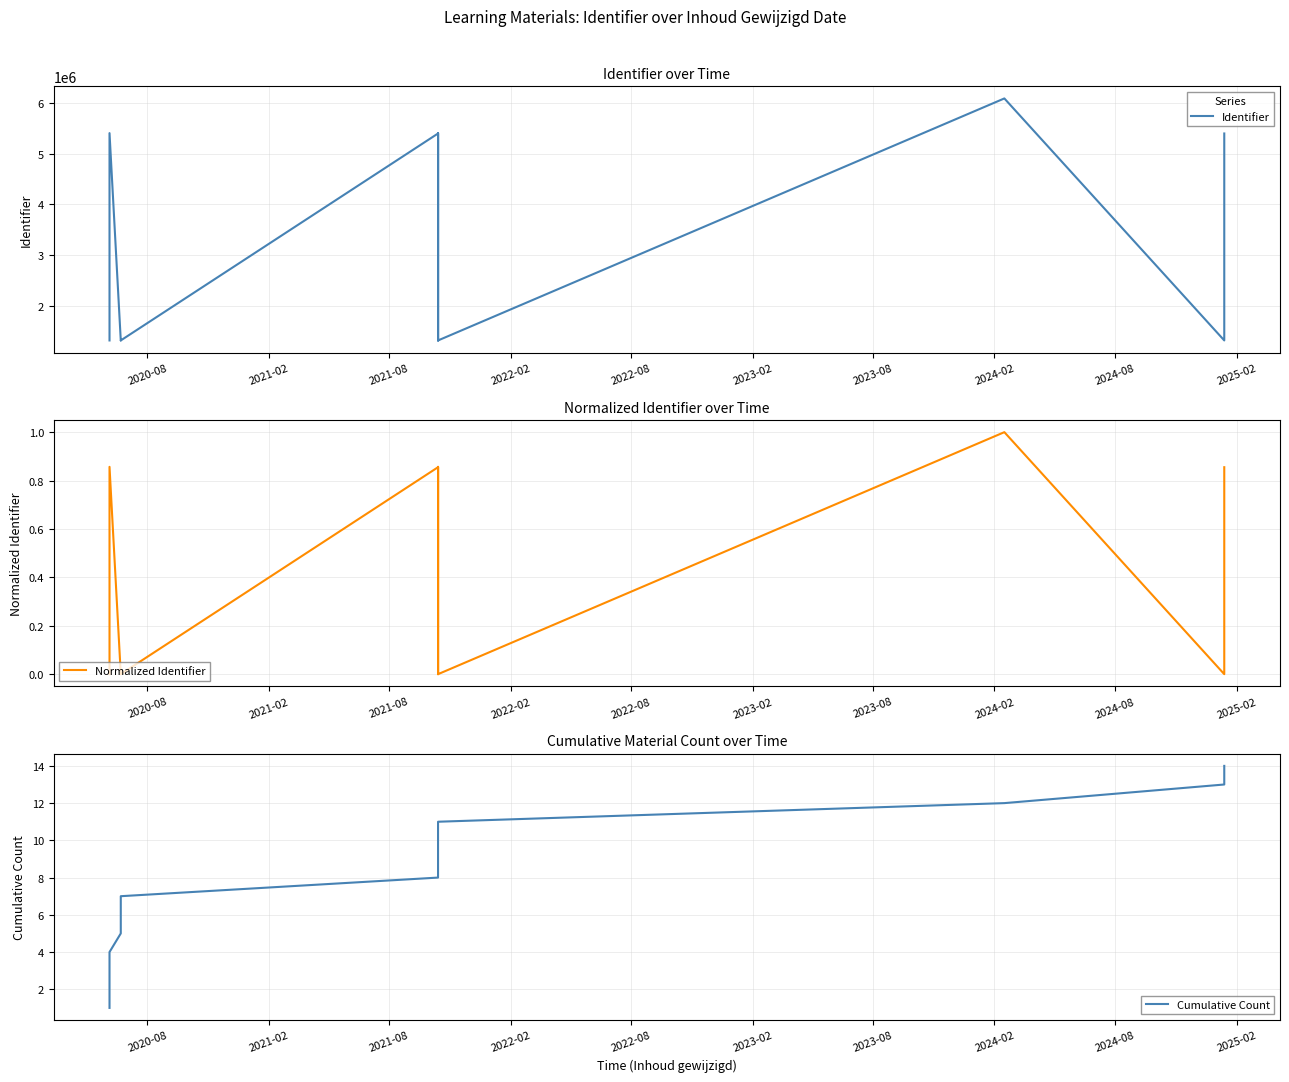

True or false: Cumulative Count has a value of 2.7 at 2021-02.

False